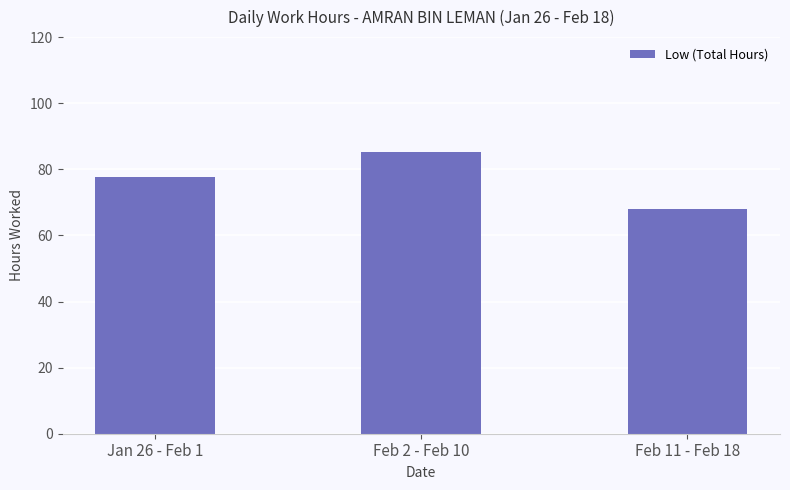

True or false: the data shows 121.7 at Feb 2 - Feb 10.

False